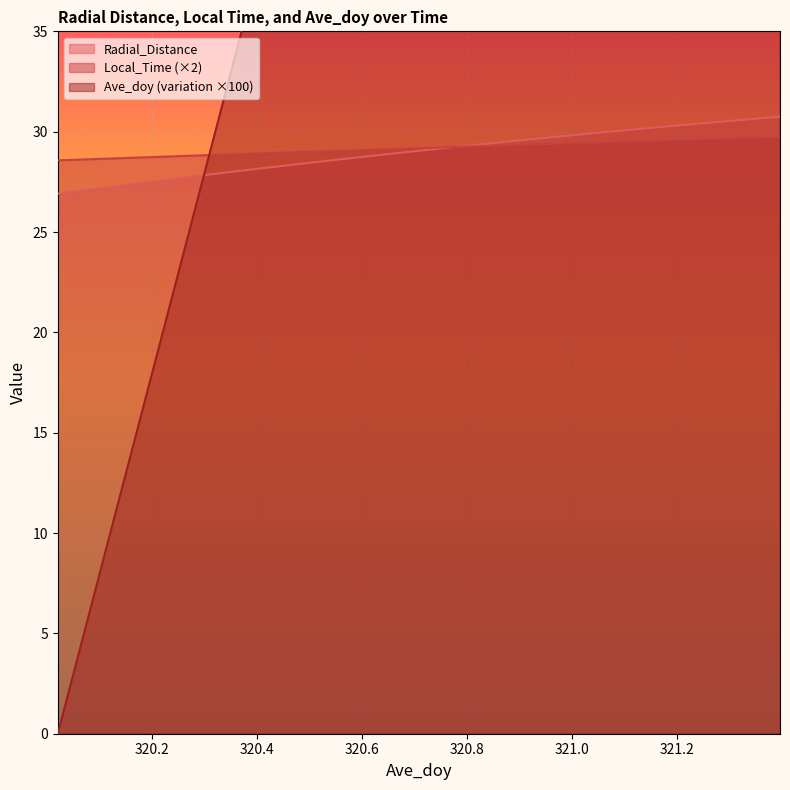

List the series in order of their peak value, highest first.

Ave_doy, Radial_Distance, Local_Time